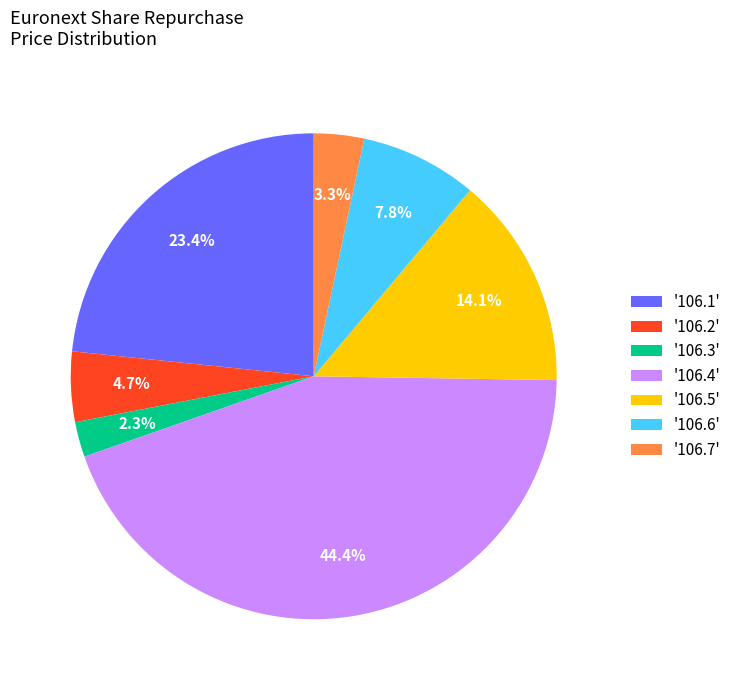

Is there any slice that represents more than half of the pie?

No